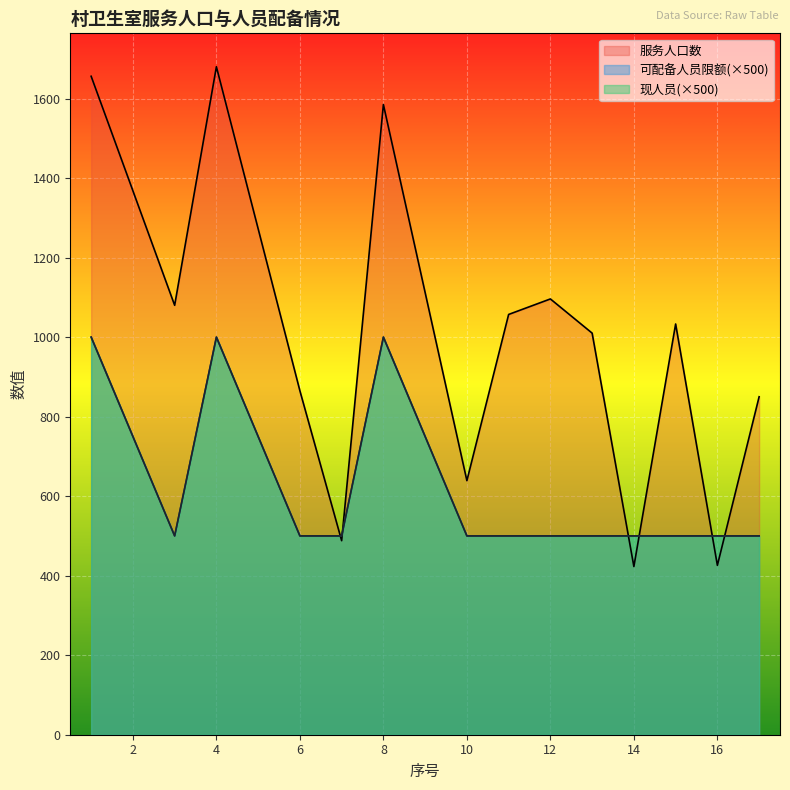

Rank the series at 10 from lowest to highest value.

可配备人员限额, 现人员, 服务人口数